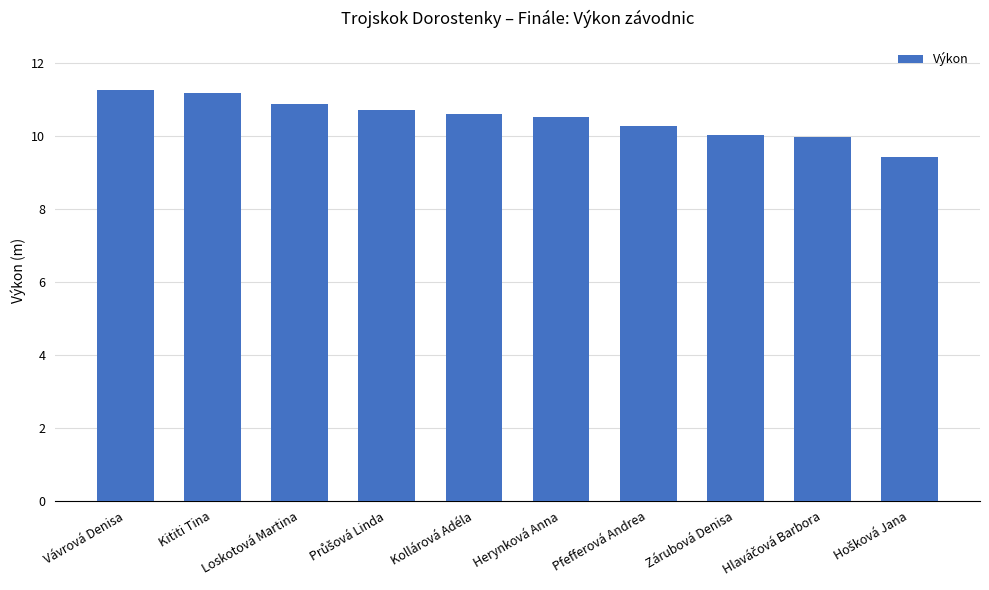

What is the minimum value shown in the chart?

9.4